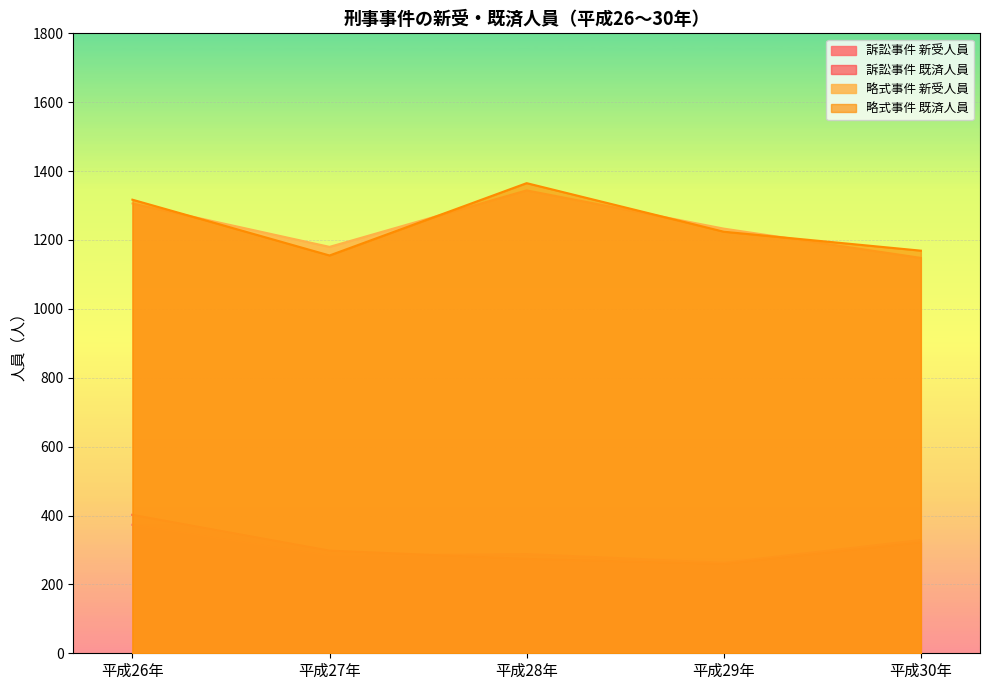

How many lines are shown in the chart?

4